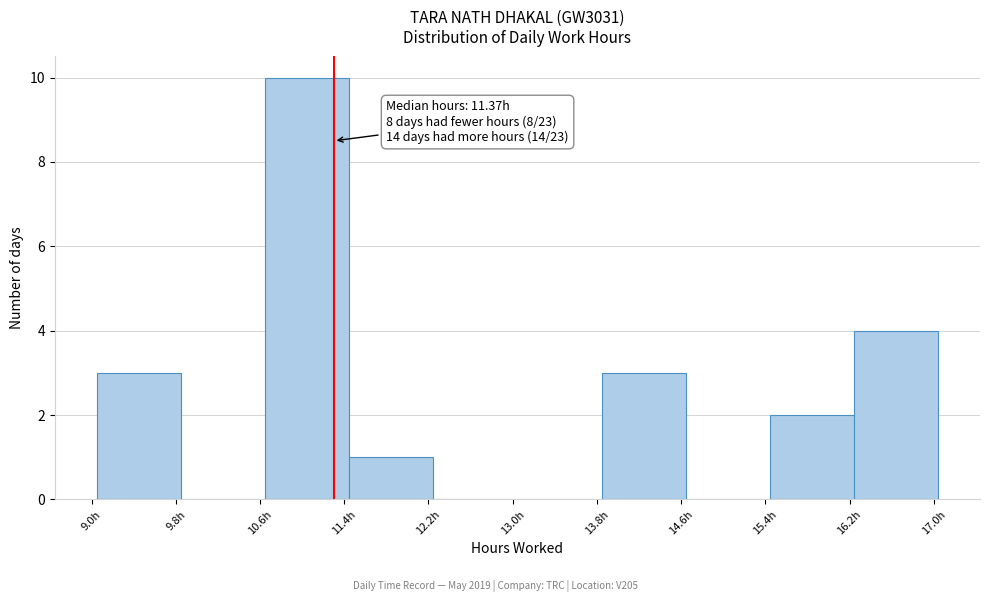

Over which range of the x-axis is the bar tallest?

10.6 to 11.4